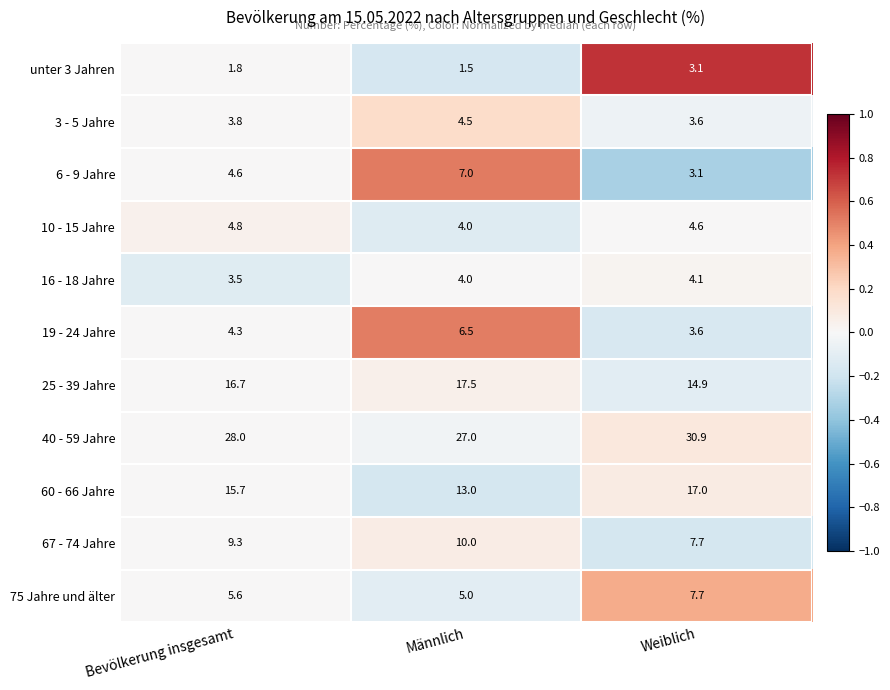

Rank the series by their maximum value, from lowest to highest.

unter 3 Jahren, 16 - 18 Jahre, 3 - 5 Jahre, 10 - 15 Jahre, 19 - 24 Jahre, 6 - 9 Jahre, 75 Jahre und älter, 67 - 74 Jahre, 60 - 66 Jahre, 25 - 39 Jahre, 40 - 59 Jahre